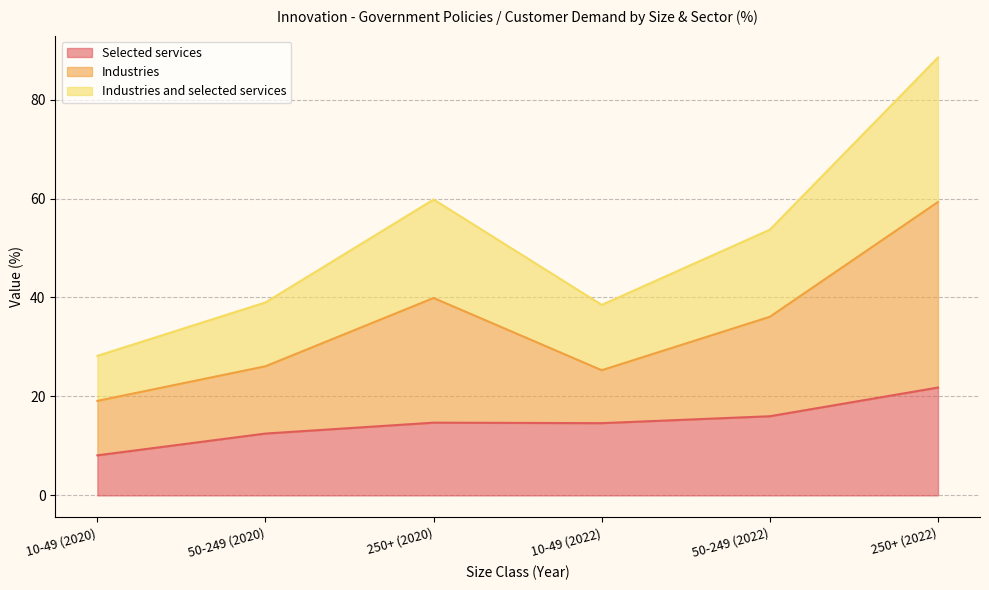

The Industries and selected services series shows 53.7 at 50-249 (2022). True or false?

True